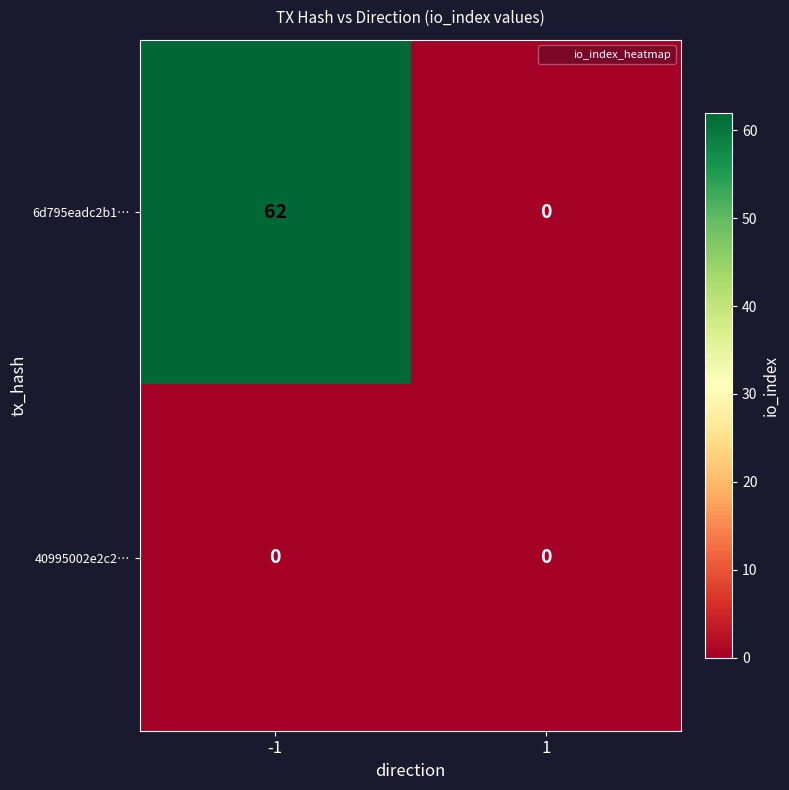

List the labels in order of 6d795eadc2b1… value, largest first.

-1, 1